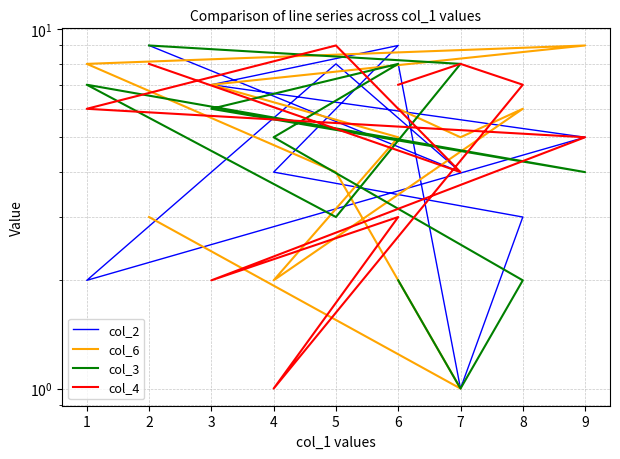

Count the col_6 values in the range 3 to 7.

7